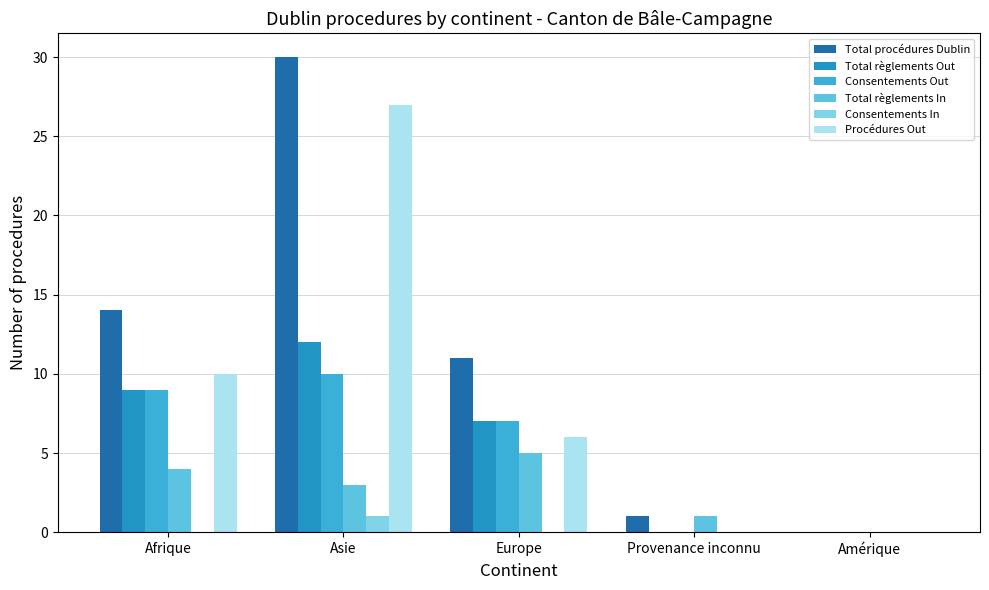

At which category does the chart reach its peak across all series?

Asie